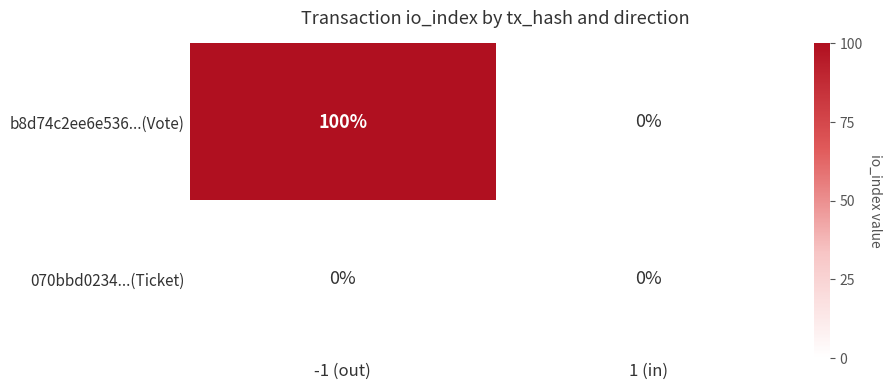

What is the difference between the highest and lowest values at -1 (out)?

100